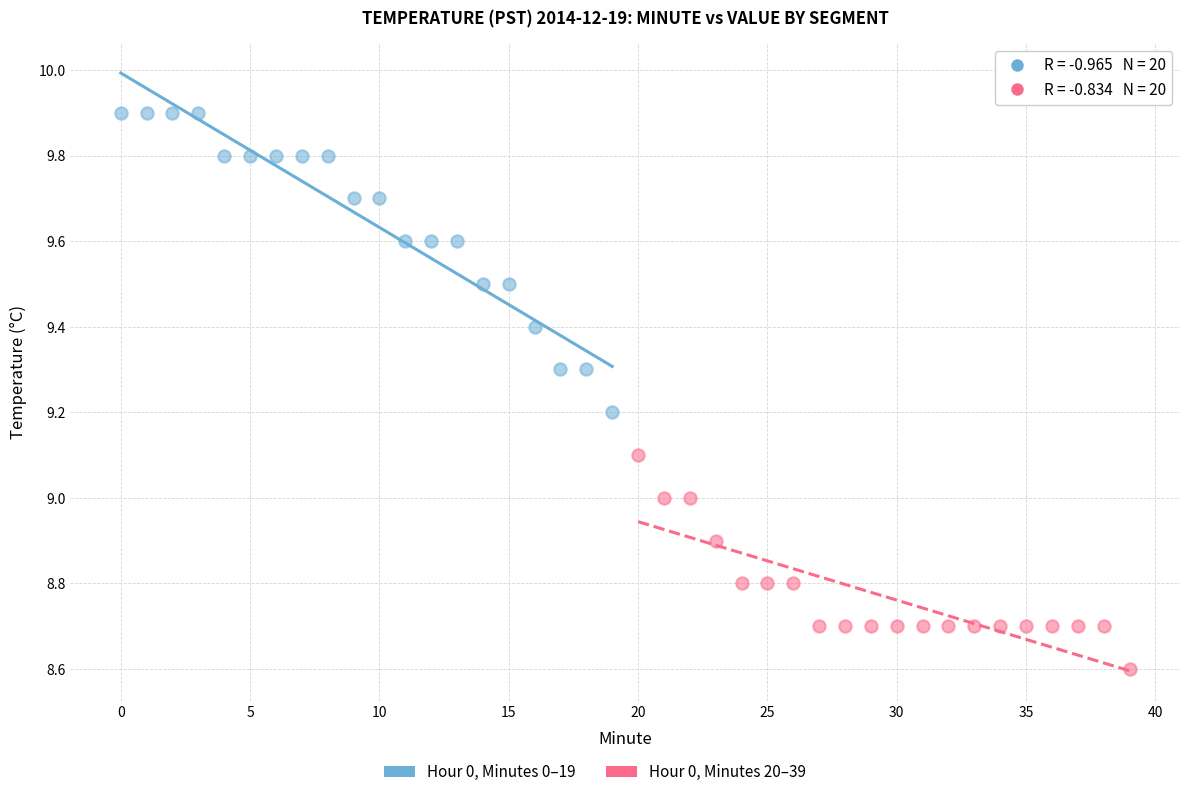

Which series has the largest Y range (max minus min)?

Hour 0, Minutes 0–19